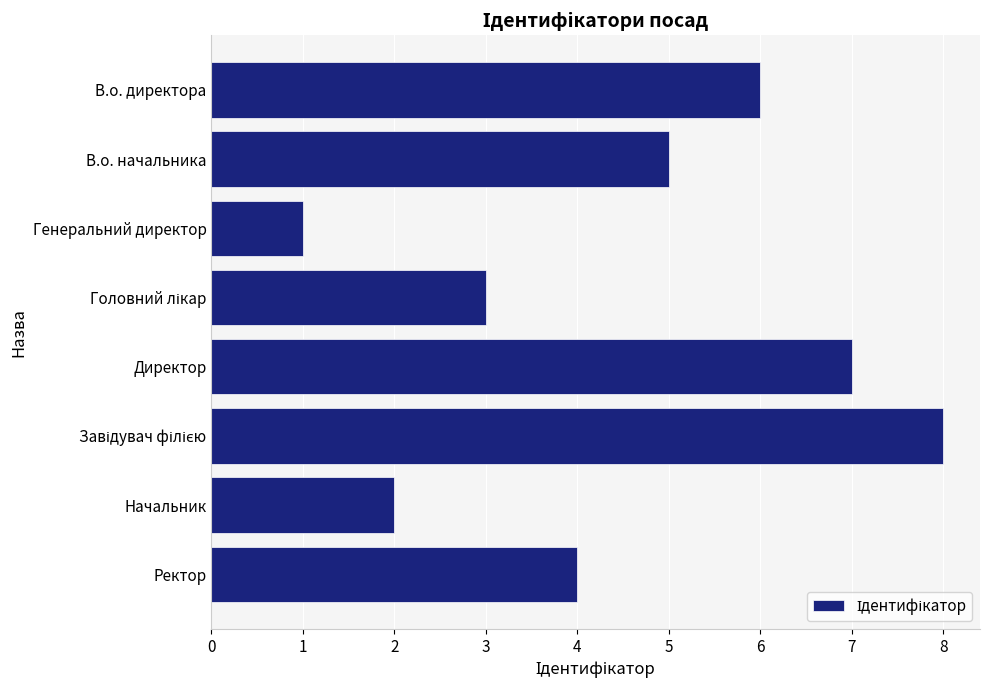

What is the label of the 1st bar from the top?

В.о. директора